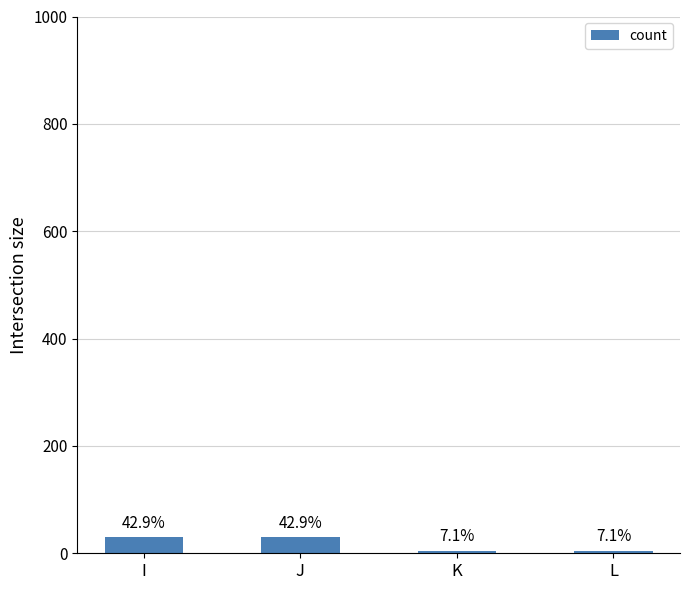

Are the bars grouped side by side (vs. stacked)?

No